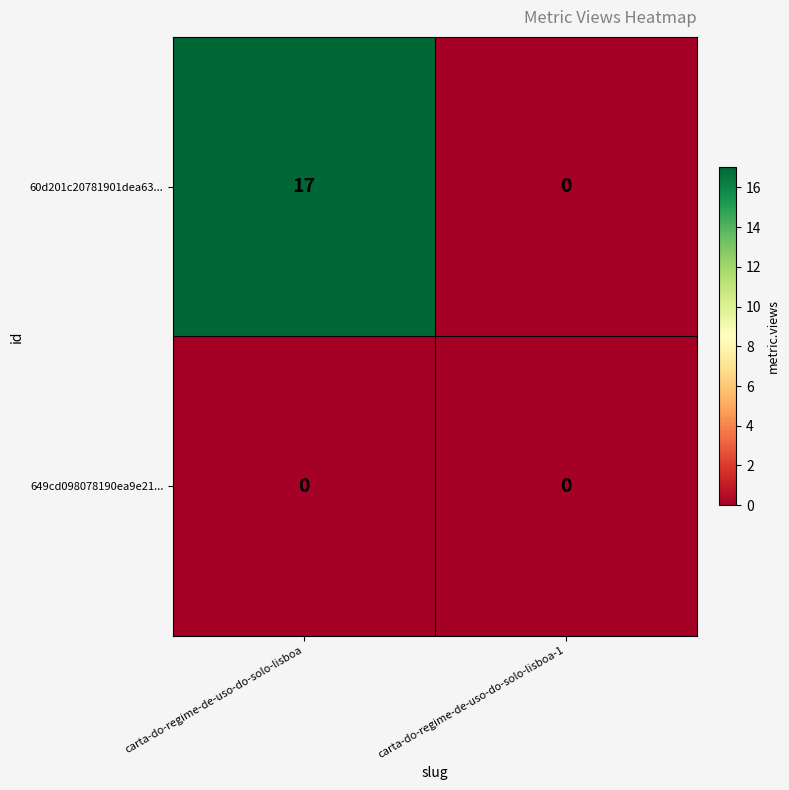

Rank the series by their average value, from highest to lowest.

60d201c20781901dea63..., 649cd098078190ea9e21...